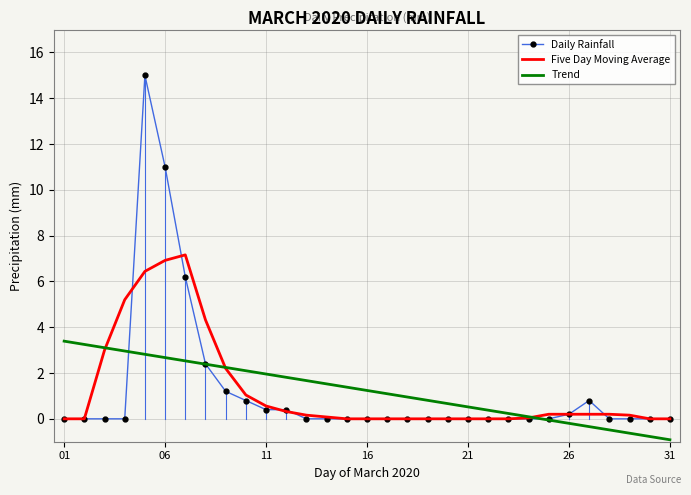

What is the smallest value displayed?

-0.9